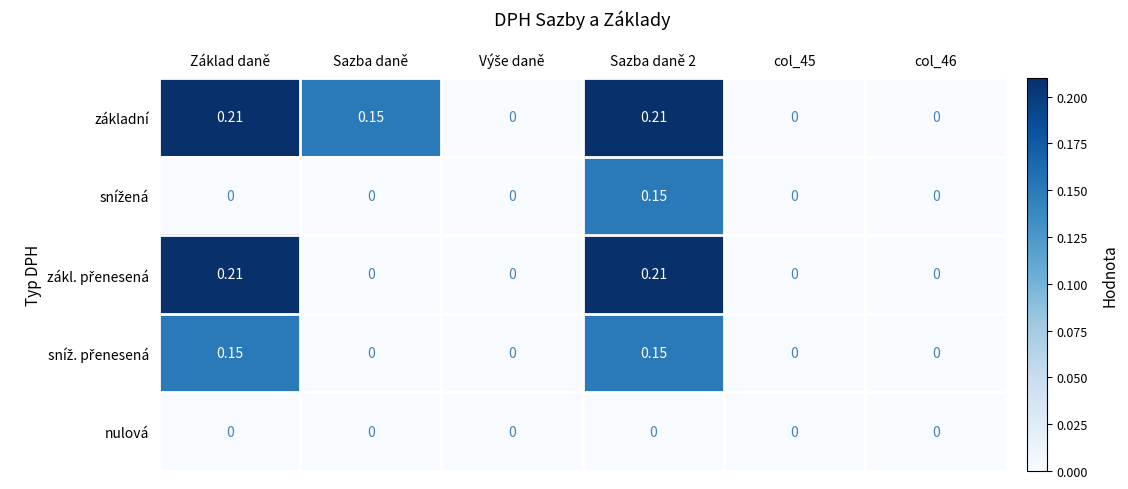

How many series are shown in this chart?

5